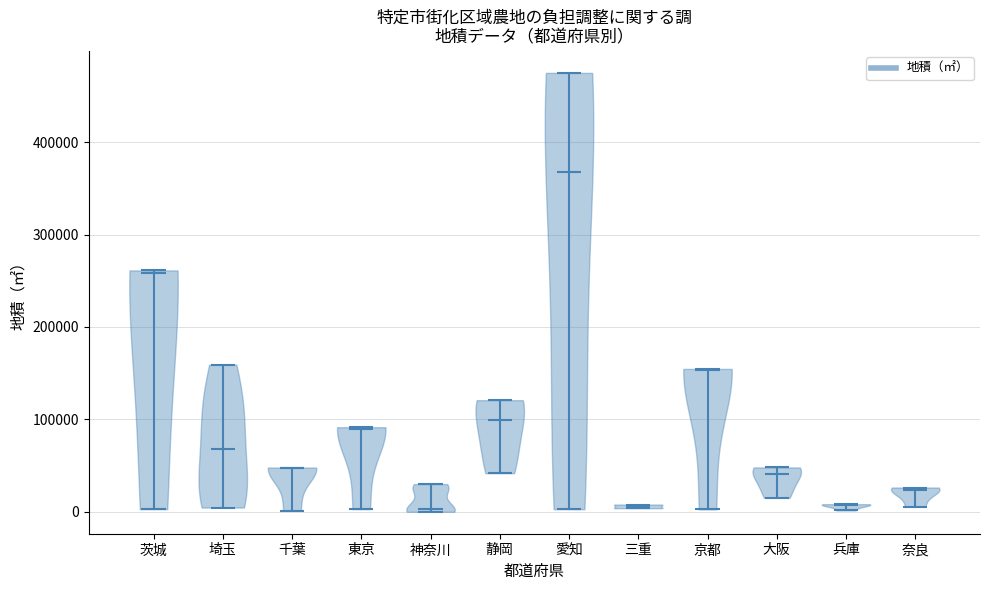

Reading left to right, read every violin against the y-axis: where its median line is, and the lowest and highest points it reaches. The values are not printed on the chart, so give them approximately, as read against the axis.

茨城: median line 260000, lowest point 0, highest point 260000
埼玉: median line 70000, lowest point 0, highest point 160000
千葉: median line 50000, lowest point 0, highest point 50000
東京: median line 90000, lowest point 0, highest point 90000
神奈川: median line 0, lowest point 0, highest point 30000
静岡: median line 100000, lowest point 40000, highest point 120000
愛知: median line 370000, lowest point 0, highest point 470000
三重: median line 10000, lowest point 0, highest point 10000
京都: median line 150000, lowest point 0, highest point 150000
大阪: median line 40000, lowest point 20000, highest point 50000
兵庫: median line 10000, lowest point 0, highest point 10000
奈良: median line 20000, lowest point 10000, highest point 30000